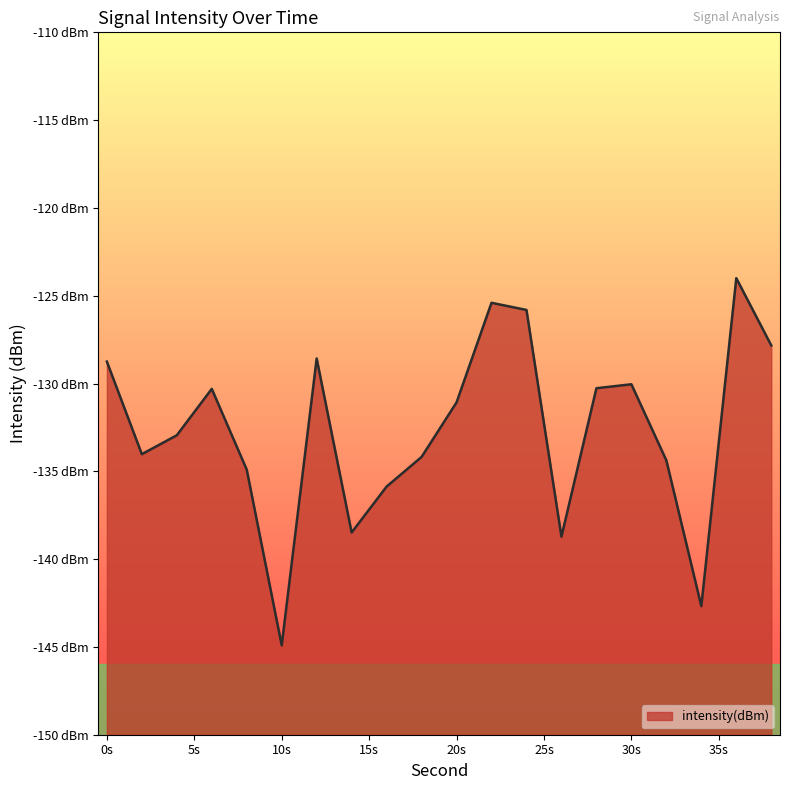

Does the chart display data point markers on the line(s)?

No